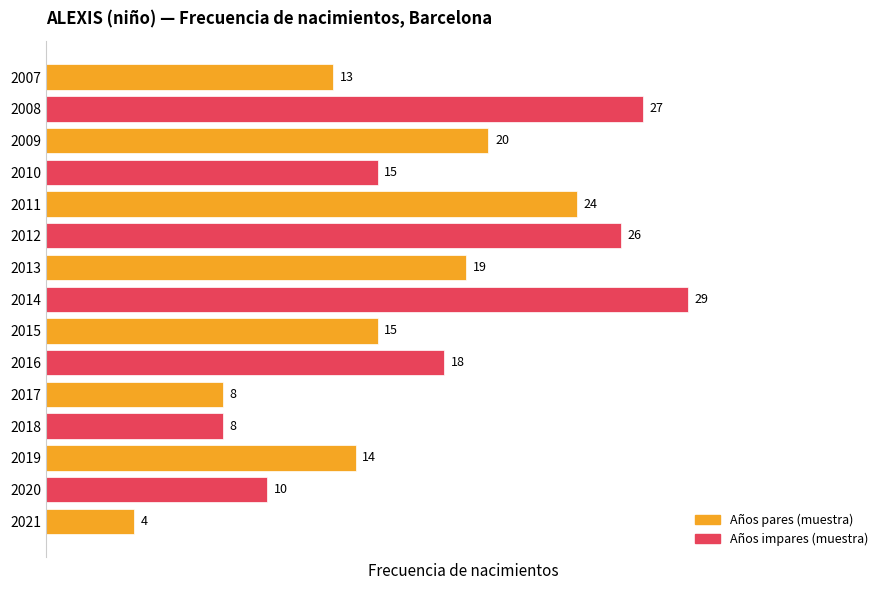

What is the sum of all values?

250